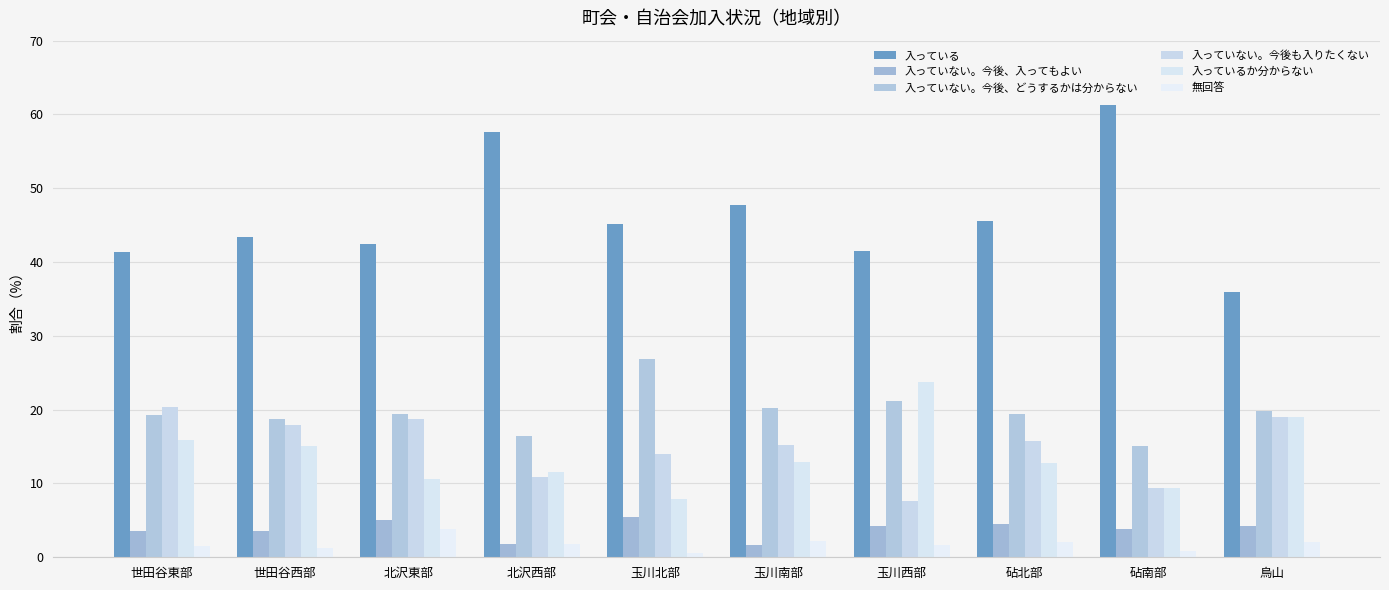

What is the difference between the 入っていない。今後、どうするかは分からない values at 烏山 and 玉川南部?

0.4